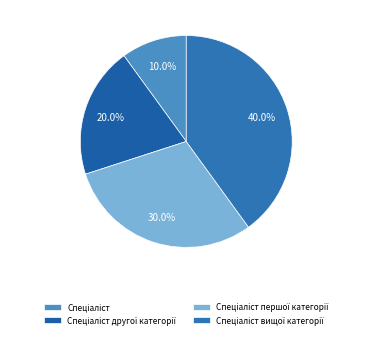

Does any single category account for the majority?

No